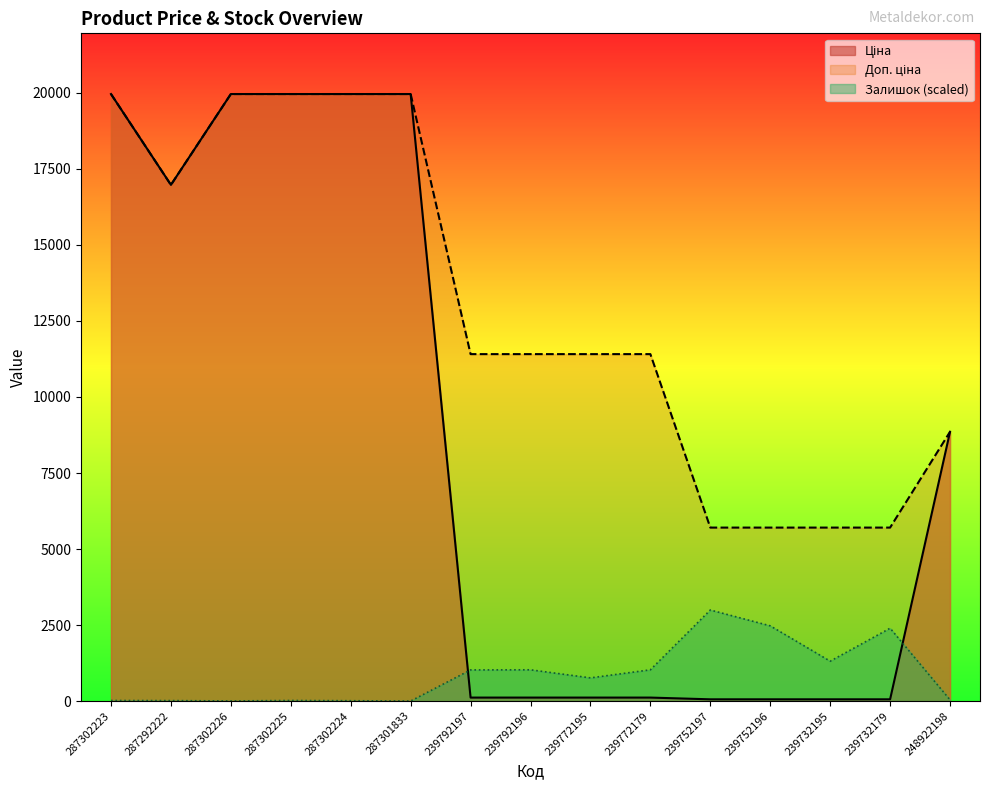

Which has a higher value, 239732179 or 239732195?

239732179